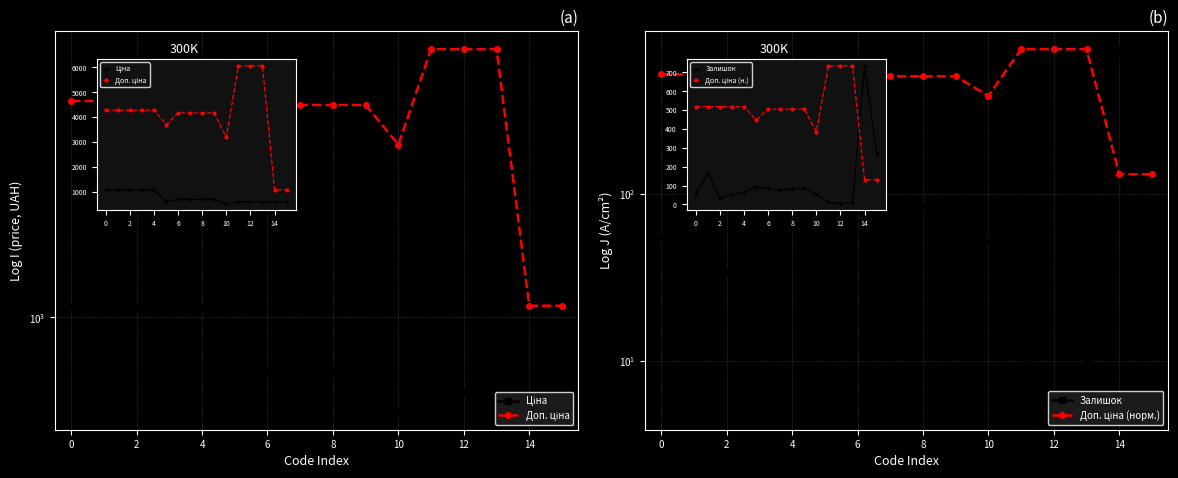

What are all the series names shown in the legend?

Ціна, Доп. ціна, Залишок, Доп. ціна (норм.)